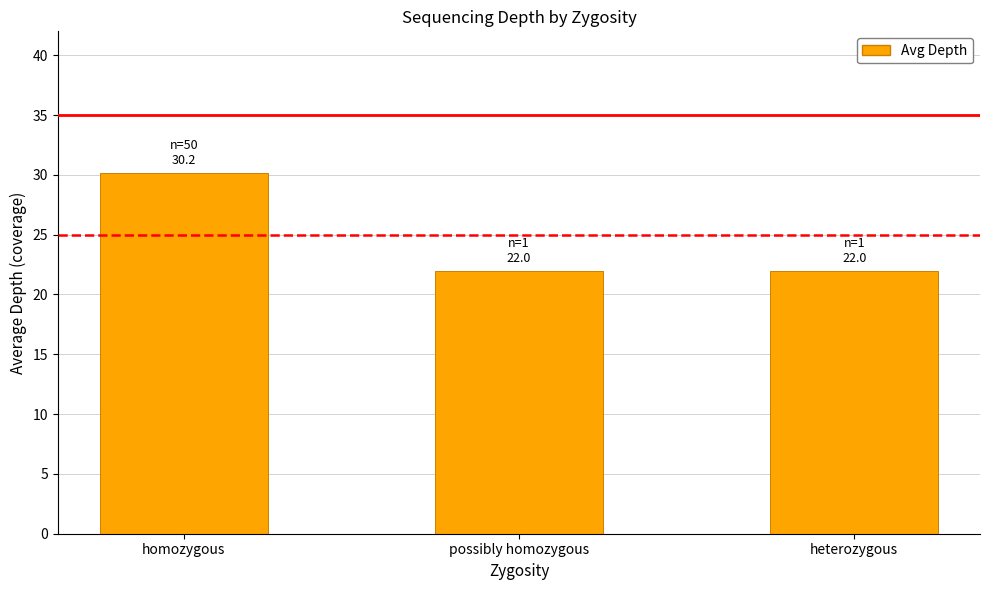

At which category does the chart reach its peak across all series?

homozygous